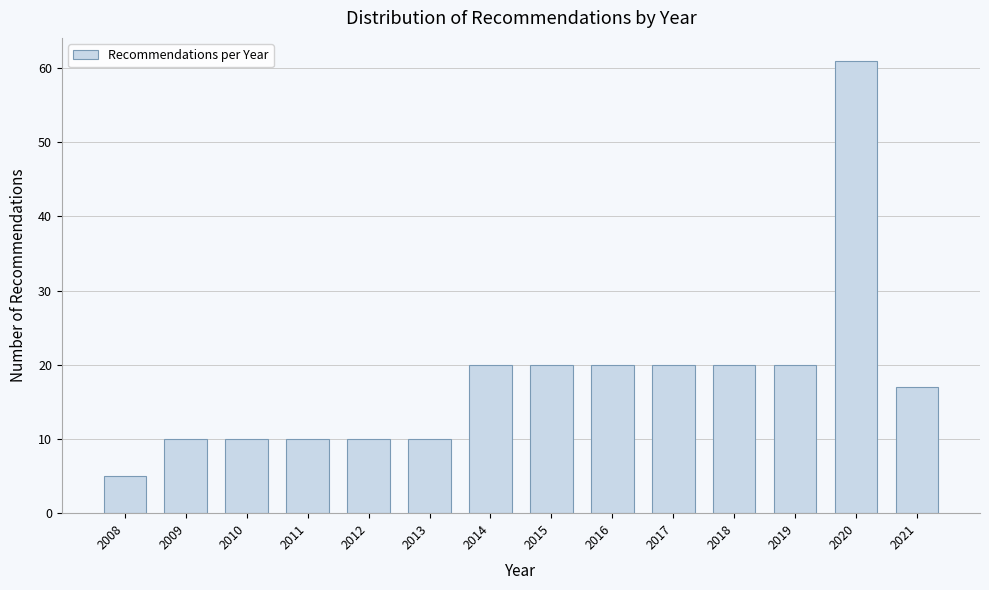

Reading left to right, list all the values displayed in this chart.

2008=5	2009=10	2010=10	2011=10	2012=10	2013=10	2014=20	2015=20	2016=20	2017=20	2018=20	2019=20	2020=61	2021=17